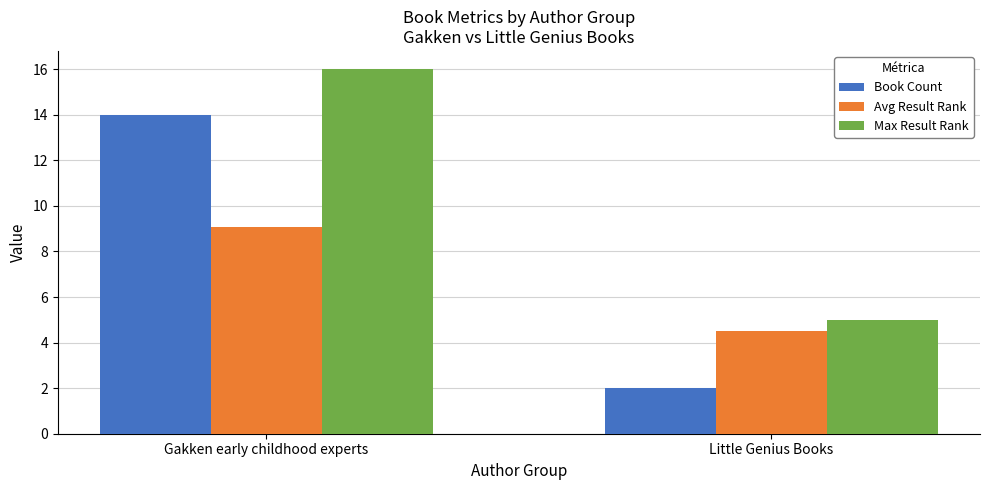

Rank the series at Gakken early childhood experts from highest to lowest value.

Max Result Rank, Book Count, Avg Result Rank